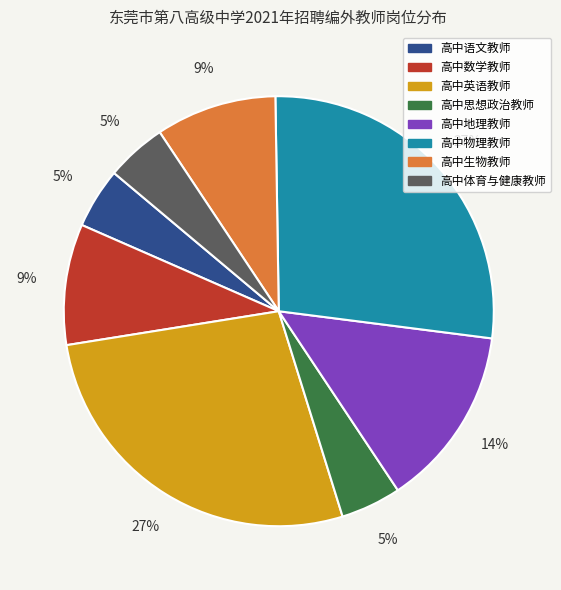

Which has a higher value, 高中语文教师 or 高中物理教师?

高中物理教师